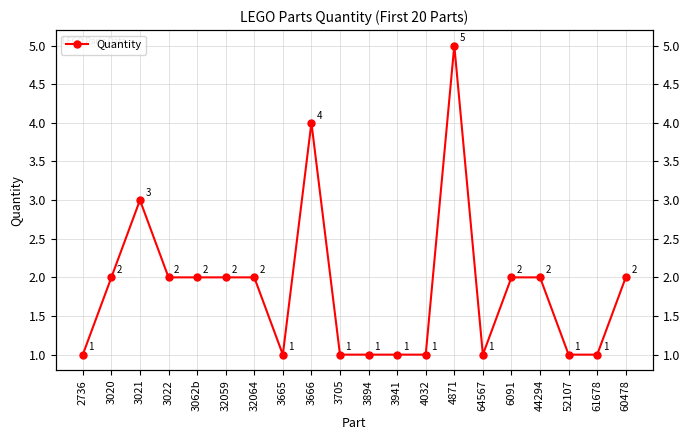

True or false: there are more than 0 points higher than both neighbors.

True